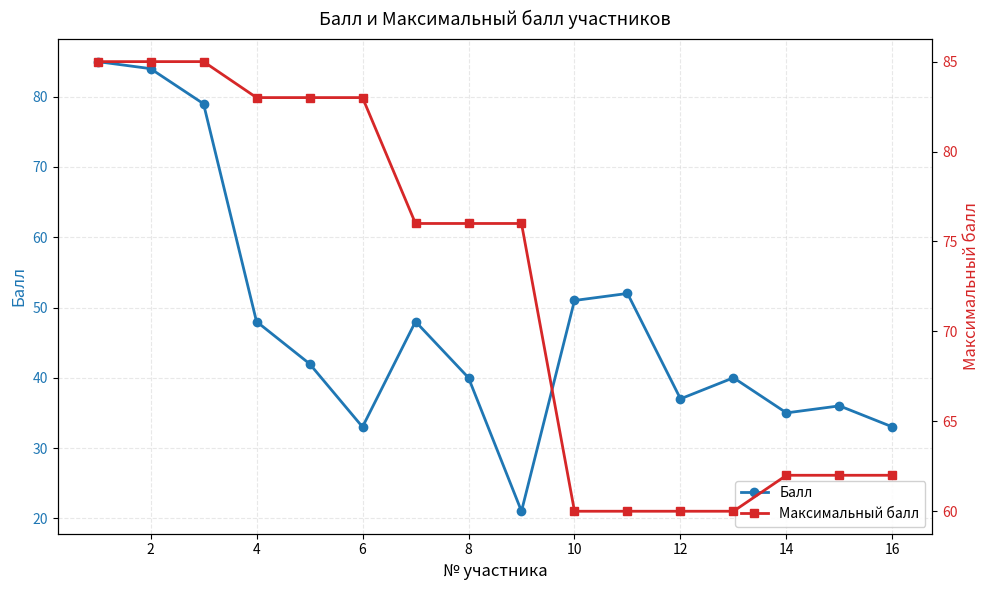

True or false: Максимальный балл has more than 1 interior local peaks.

False